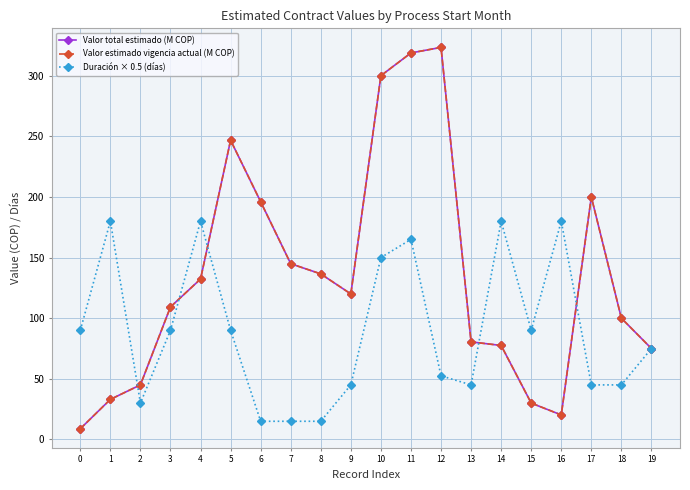

Does the chart have visible grid lines?

Yes